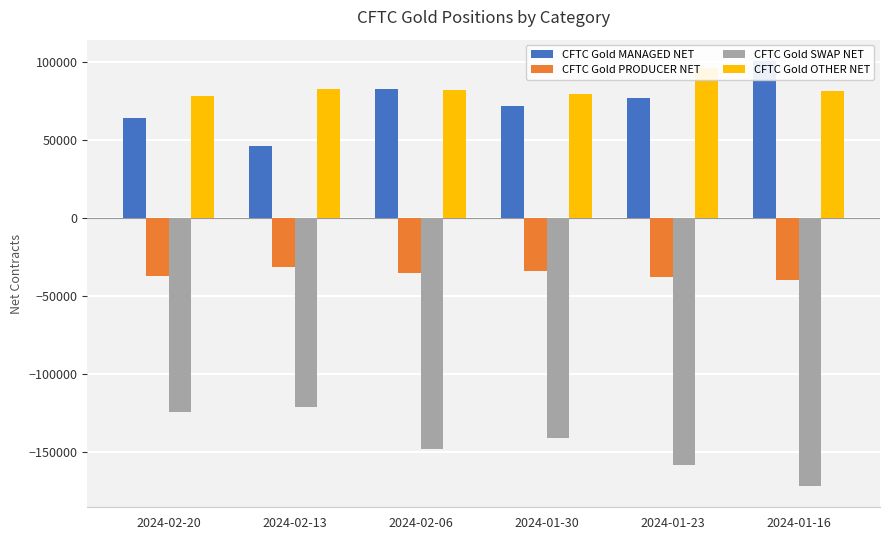

Count the CFTC Gold MANAGED NET values in the range 64348 to 82591.

4